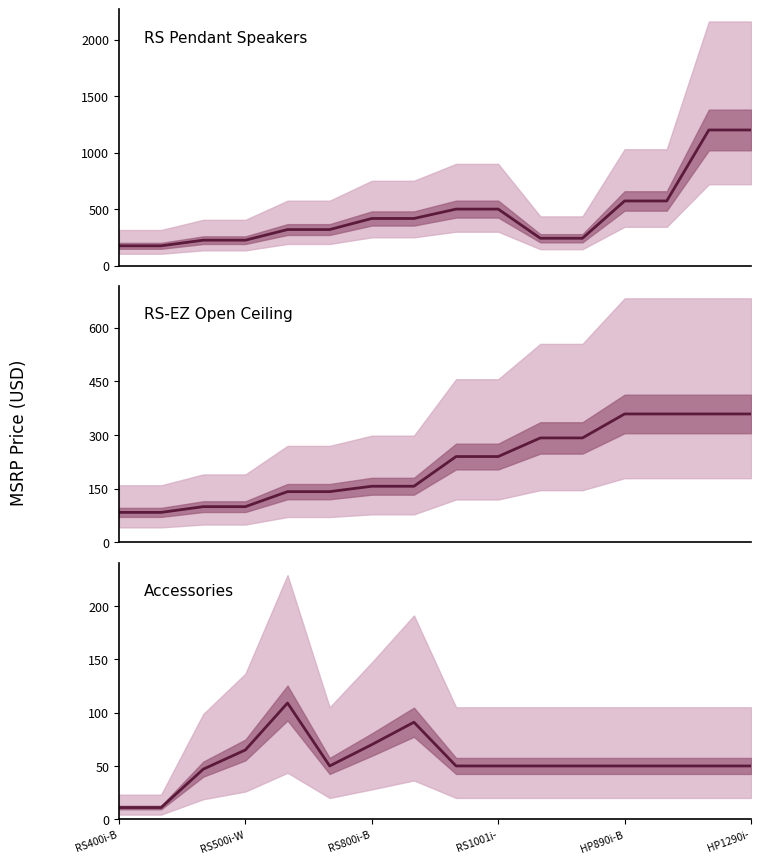

How many times do RS-EZ (Open Ceiling) and RS (Pendant) cross each other?

2